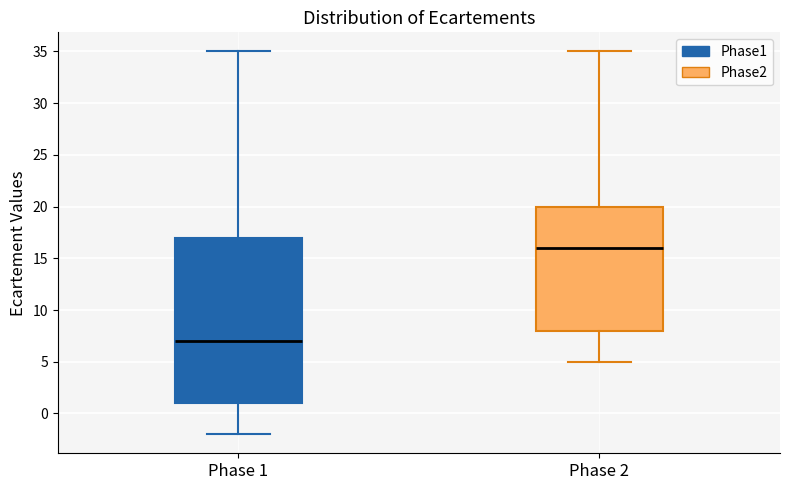

Which box has the lowest median line?

Phase 1